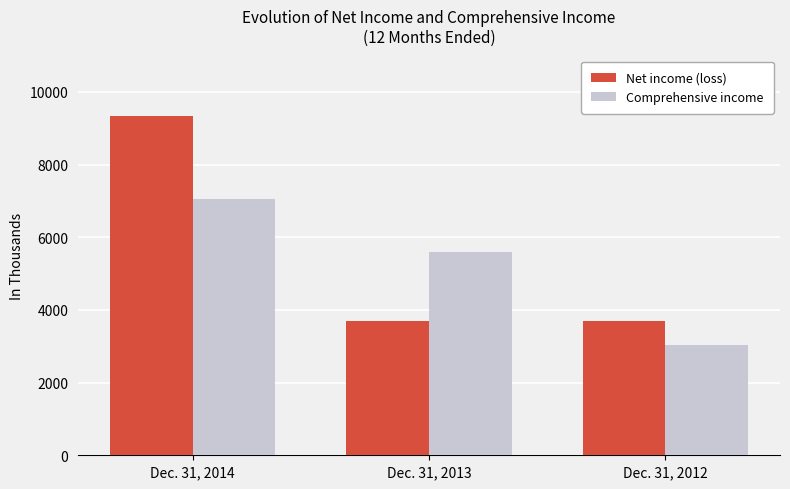

What is the spread (max minus min) of values at Dec. 31, 2012?

678